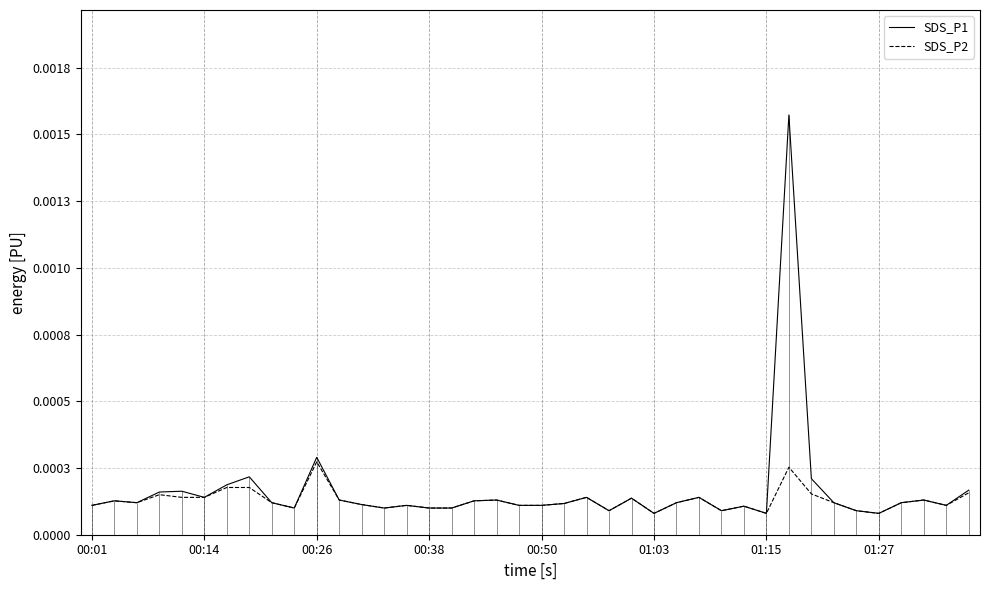

Reading left to right, what are all the values shown in this chart?

SDS_P1: 0.0	0.0	0.0	0.0	0.0	0.0	0.0	0.0	0.0	0.0	0.0	0.0	0.0	0.0	0.0	0.0	0.0	0.0	0.0	0.0	0.0	0.0	0.0	0.0	0.0	0.0	0.0	0.0	0.0	0.0	0.0	0.0	0.0	0.0	0.0	0.0	0.0	0.0	0.0	0.0
SDS_P2: 0.0	0.0	0.0	0.0	0.0	0.0	0.0	0.0	0.0	0.0	0.0	0.0	0.0	0.0	0.0	0.0	0.0	0.0	0.0	0.0	0.0	0.0	0.0	0.0	0.0	0.0	0.0	0.0	0.0	0.0	0.0	0.0	0.0	0.0	0.0	0.0	0.0	0.0	0.0	0.0